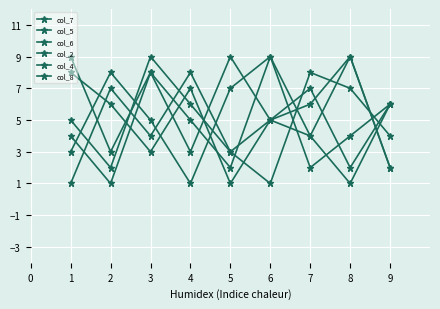

What is the total value across all series at 6?

34